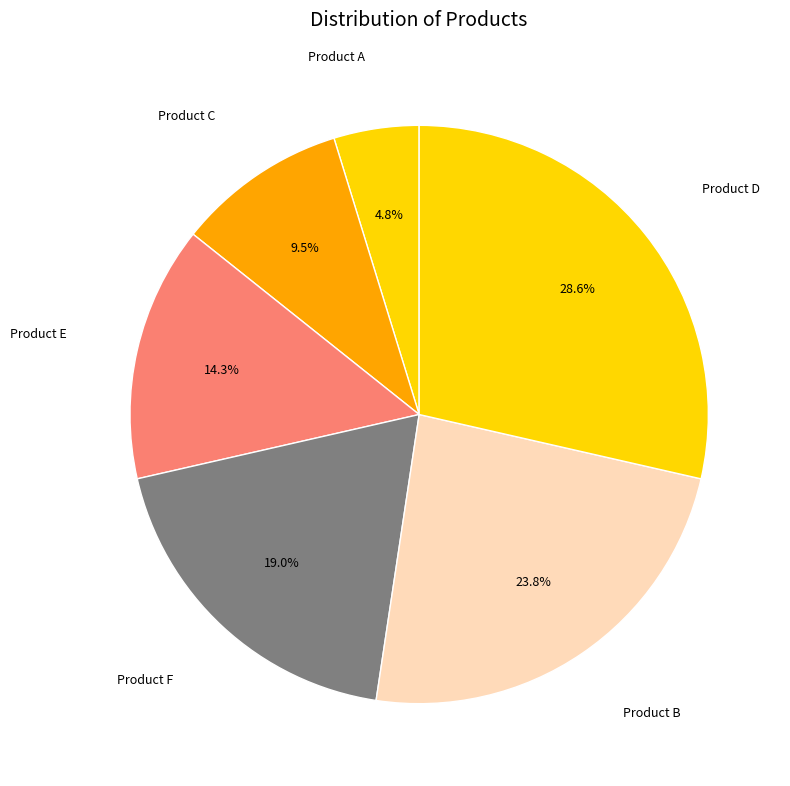

The Product B slice represents 24% of the pie. True or false?

True